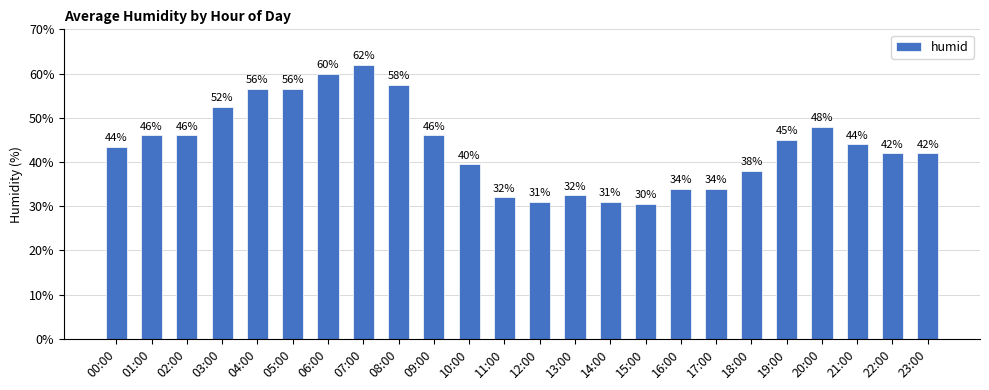

What is the change in value from 12:00 to 21:00?

+13.0